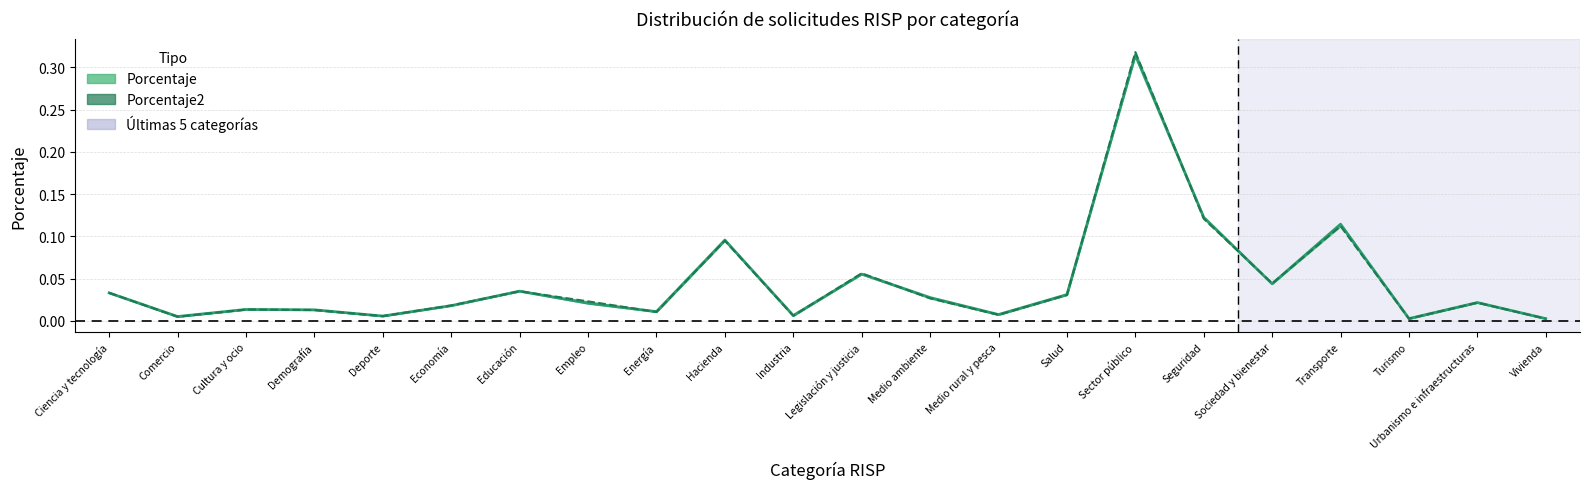

What is the sum of all Porcentaje values?

1.0